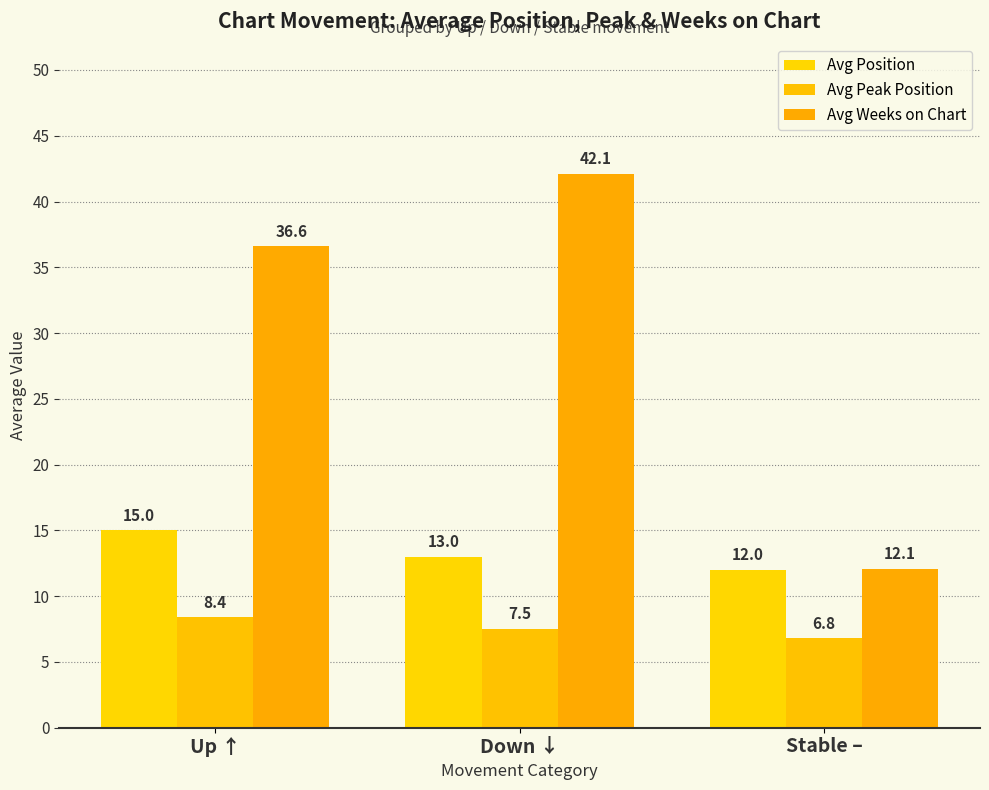

Rank the categories by Avg Position value from highest to lowest.

Up ↑, Down ↓, Stable –